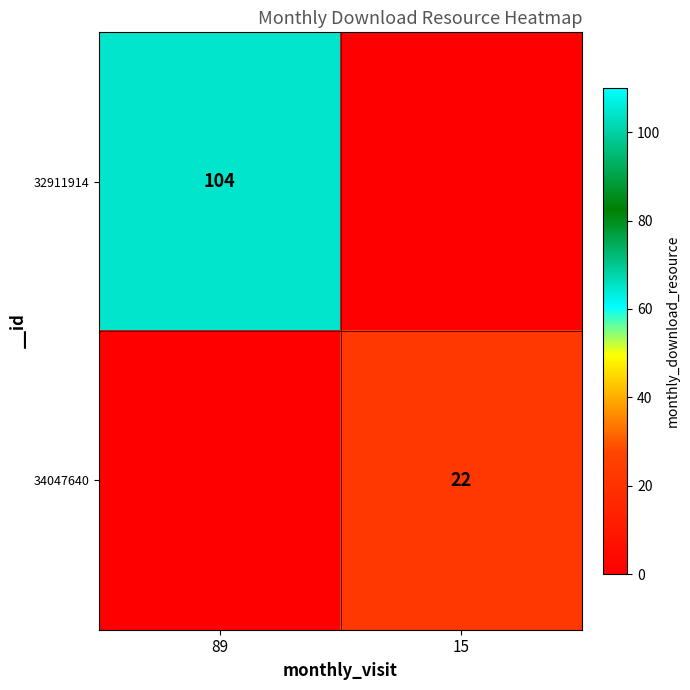

The value of 34047640 at 15 is 22. True or false?

True